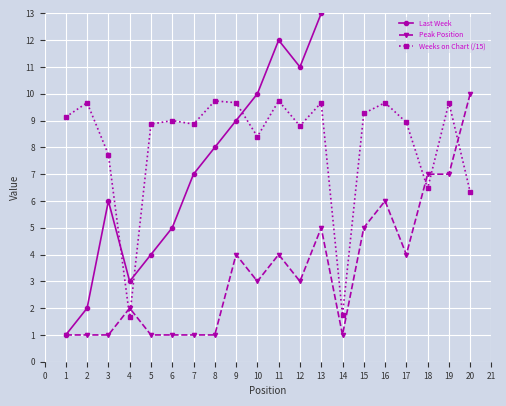

What are all the series names shown in the legend?

Last Week, Peak Position, Weeks on Chart (/15)